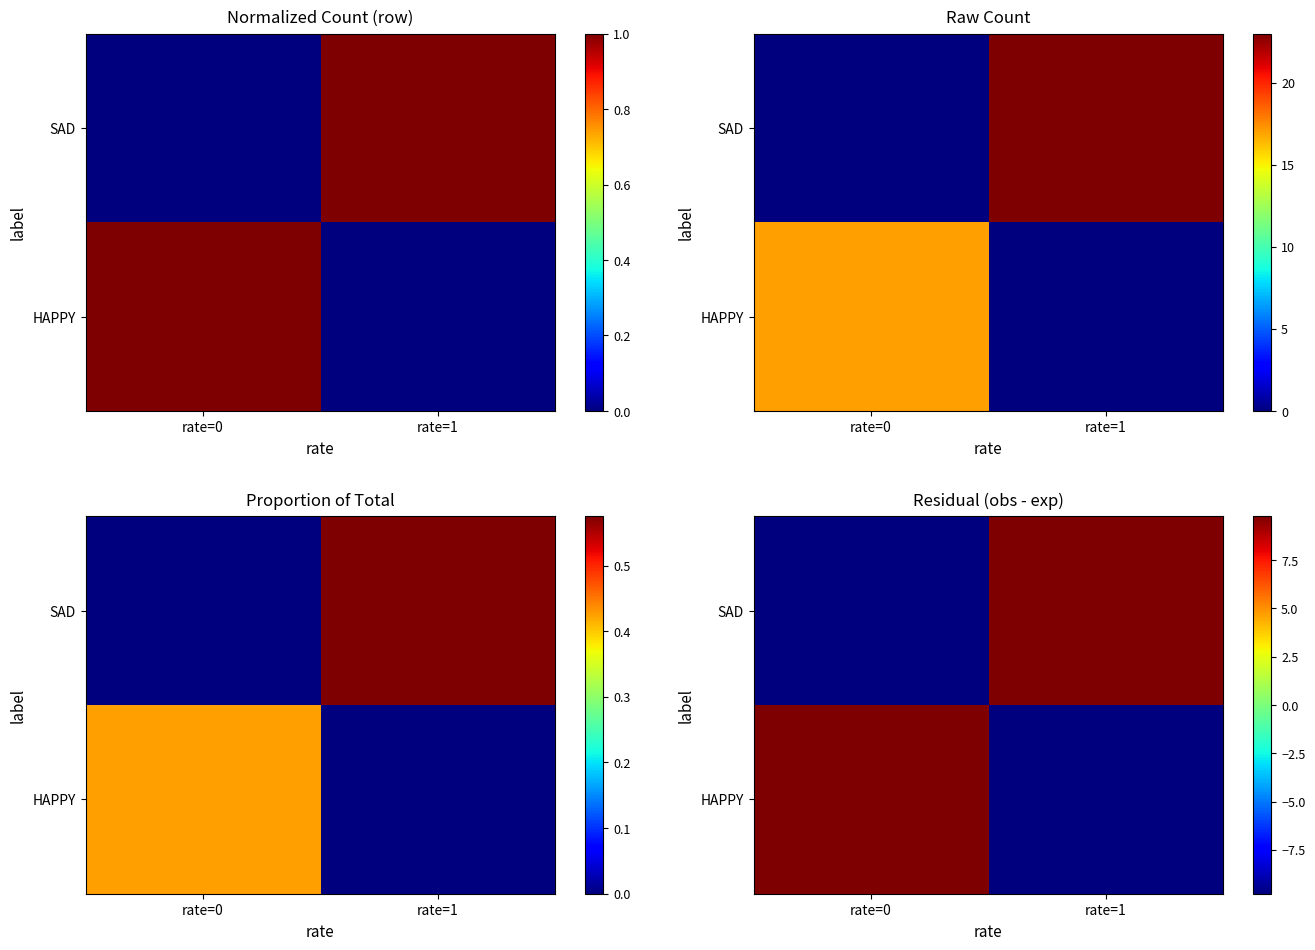

Which has a higher value, rate=0 or rate=1?

rate=0